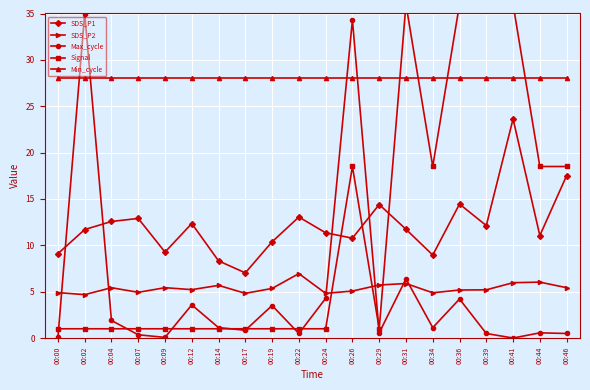

Which series has the largest range (max minus min)?

Max_cycle